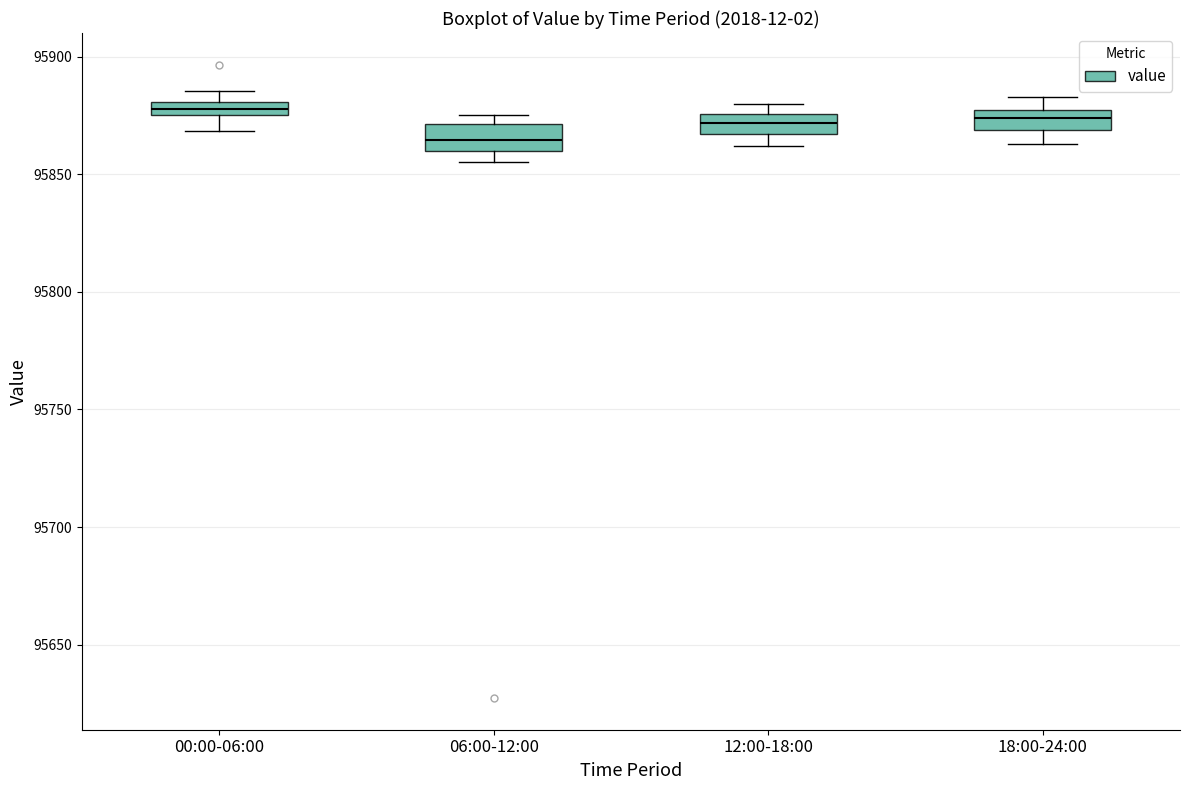

Which box has the lowest median line?

06:00-12:00